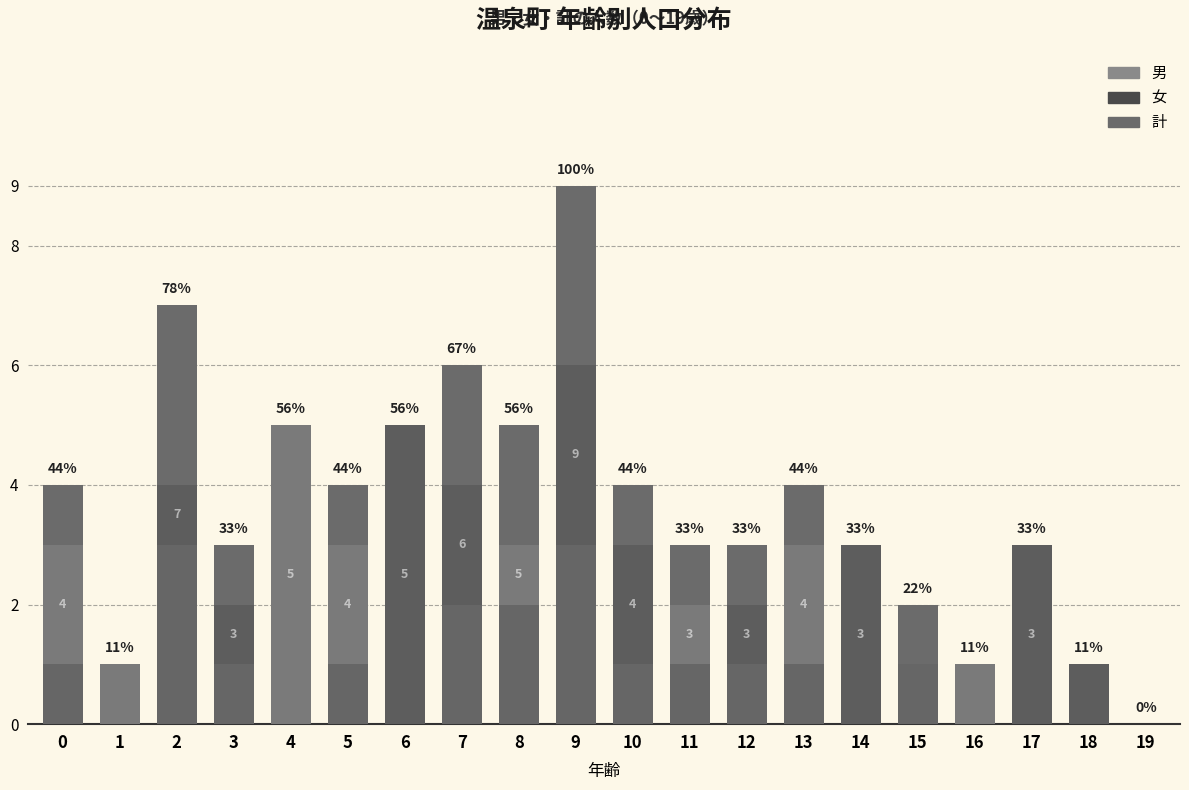

What is the difference between the maximum and minimum values in the 男 series?

5